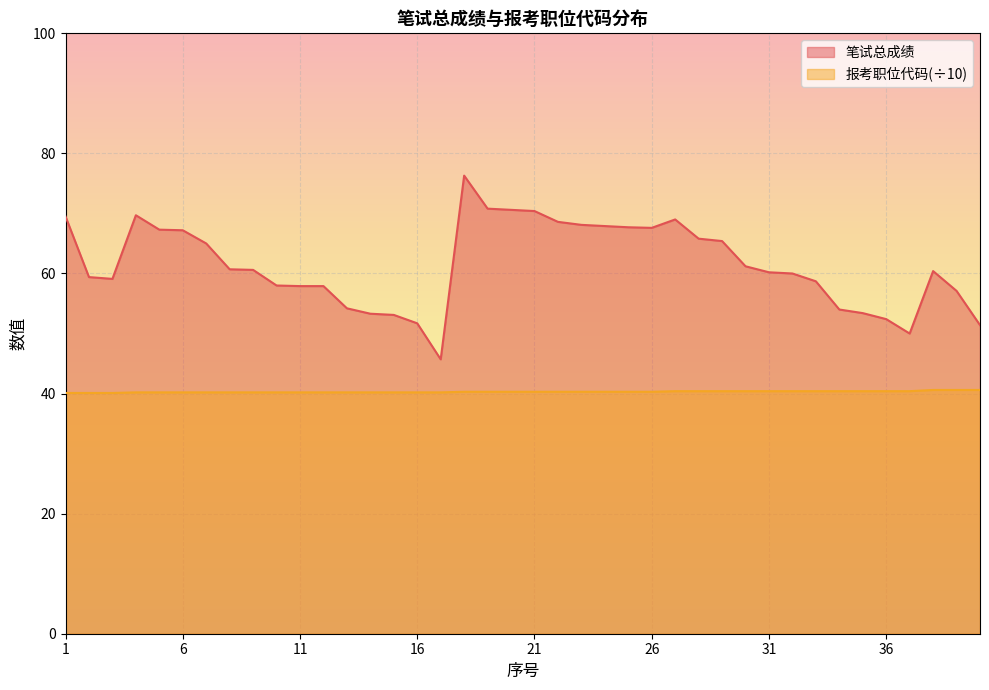

What is the difference between the highest and lowest values at 8?

20.5